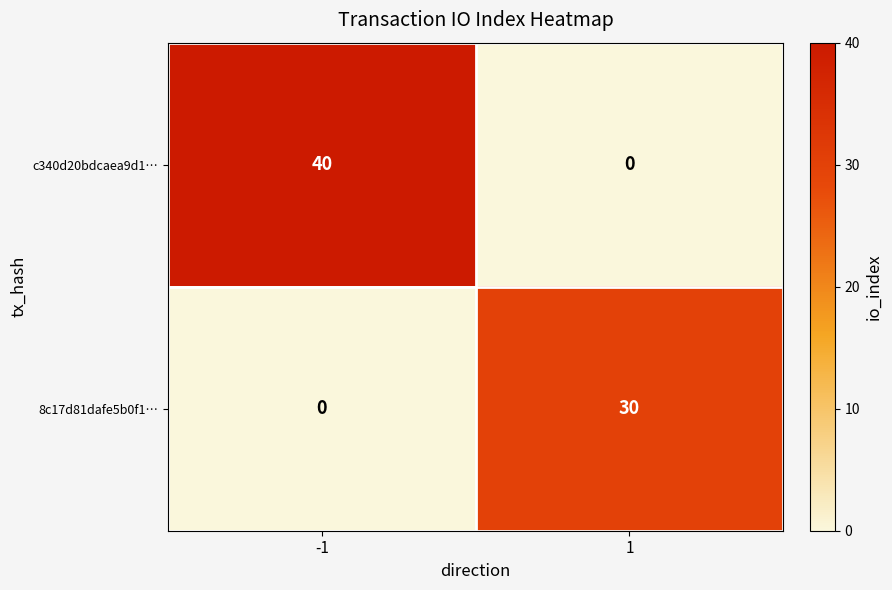

Which series has the largest total across all categories?

c340d20bdcaea9d1…